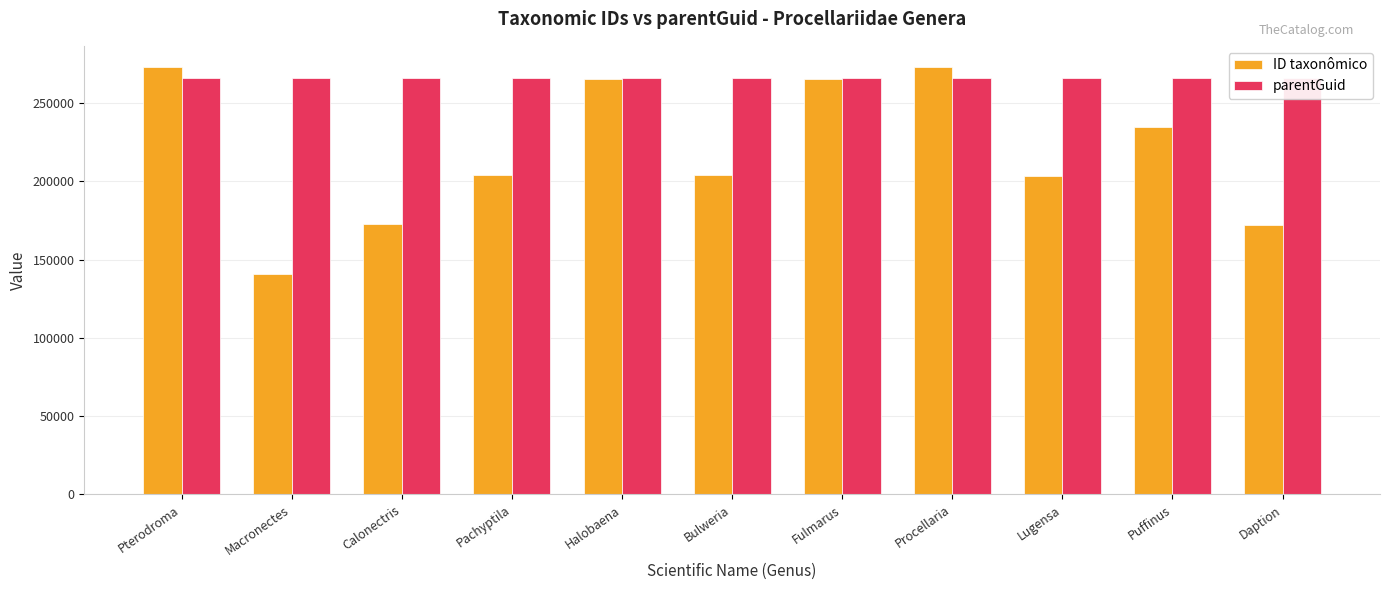

Reading left to right, extract all data points from this chart.

ID taxonômico: Pterodroma=272860	Macronectes=141088	Calonectris=172582	Pachyptila=203836	Halobaena=265402	Bulweria=203794	Fulmarus=265487	Procellaria=272857	Lugensa=203353	Puffinus=234939	Daption=172307
parentGuid: Pterodroma=266255	Macronectes=266255	Calonectris=266255	Pachyptila=266255	Halobaena=266255	Bulweria=266255	Fulmarus=266255	Procellaria=266255	Lugensa=266255	Puffinus=266255	Daption=266255